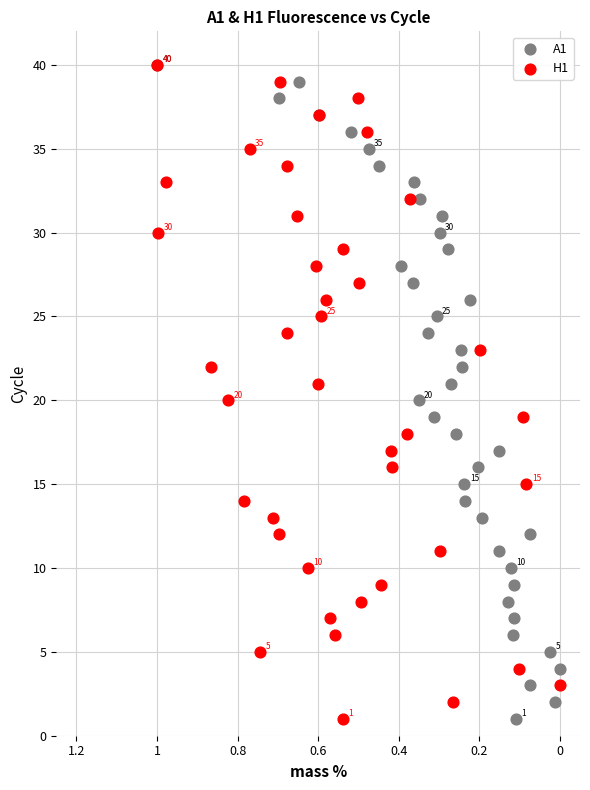

What are all the series names shown in the legend?

A1, H1